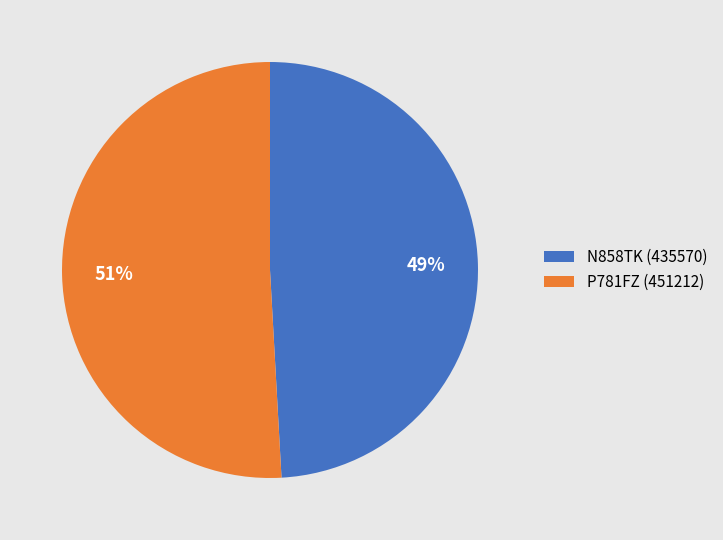

How many segments does this pie chart have?

2